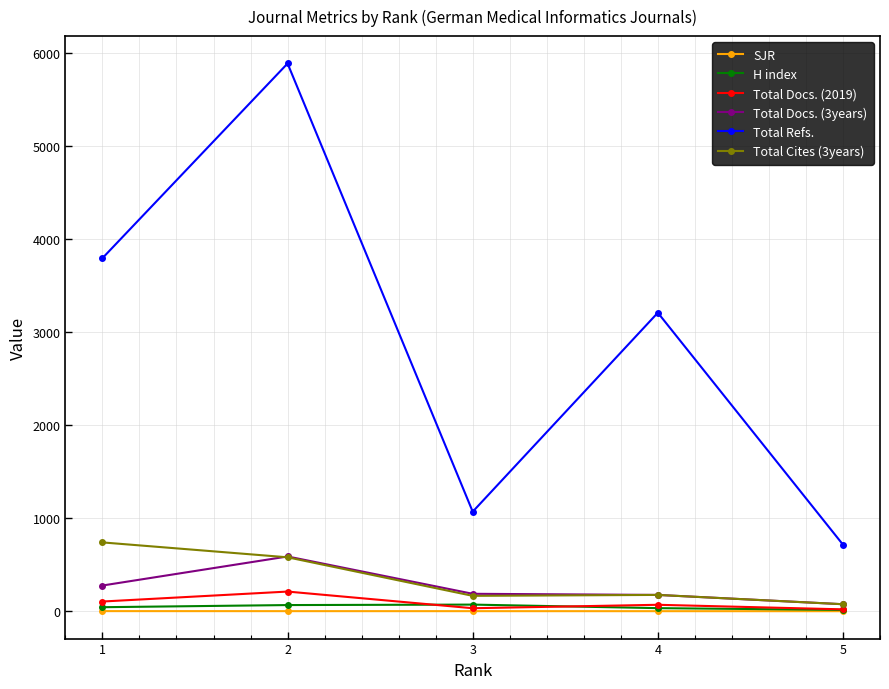

In Total Docs. (2019), how many points are lower than both neighbors (excluding endpoints)?

1